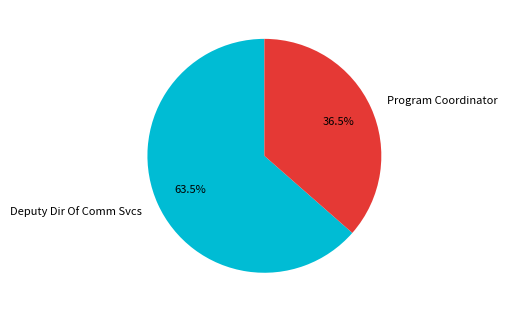

Rank the categories by value from highest to lowest.

Deputy Dir Of Comm Svcs, Program Coordinator